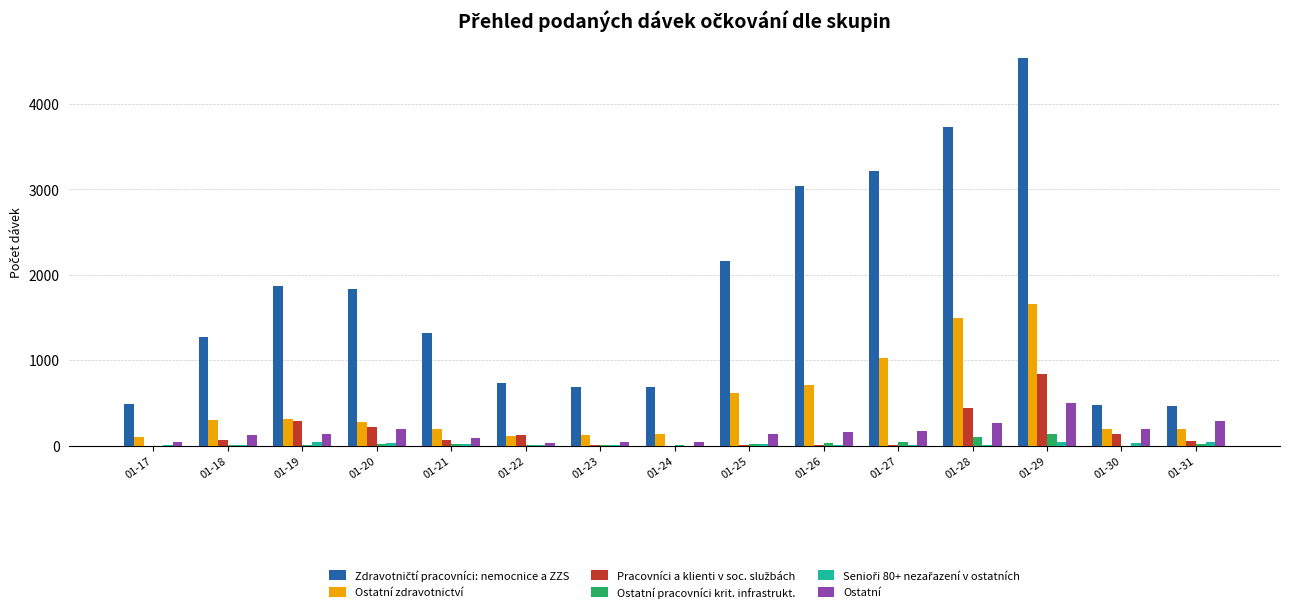

What is the sum of all Ostatní zdravotnictví values?

7401